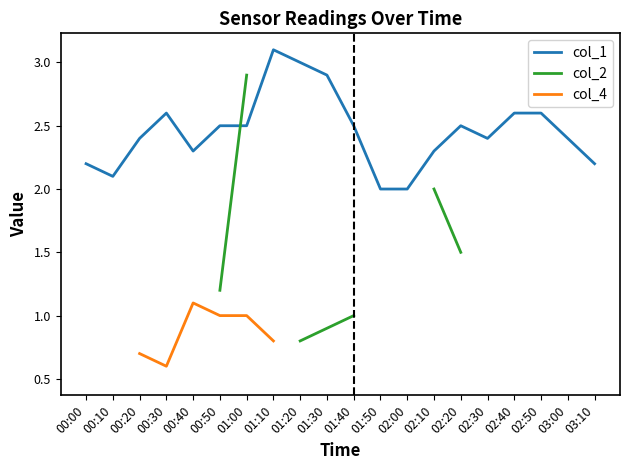

Where do col_1 and col_2 first cross each other?

00:50 and 01:00